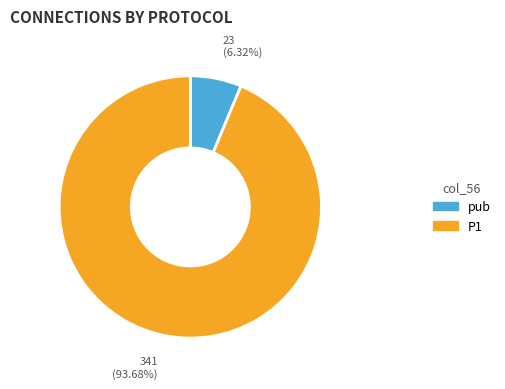

Count the number of slices in the pie.

2